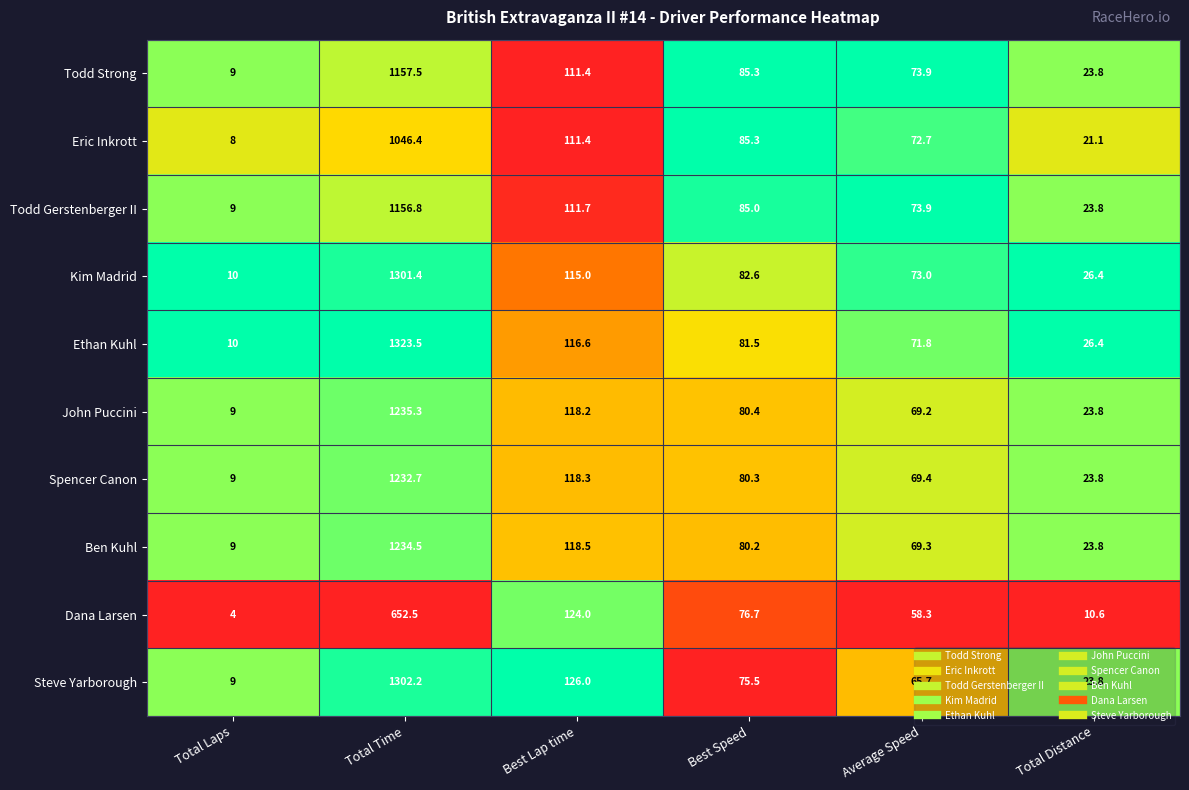

What is the approximate value of John Puccini at Total Time?

1235.3